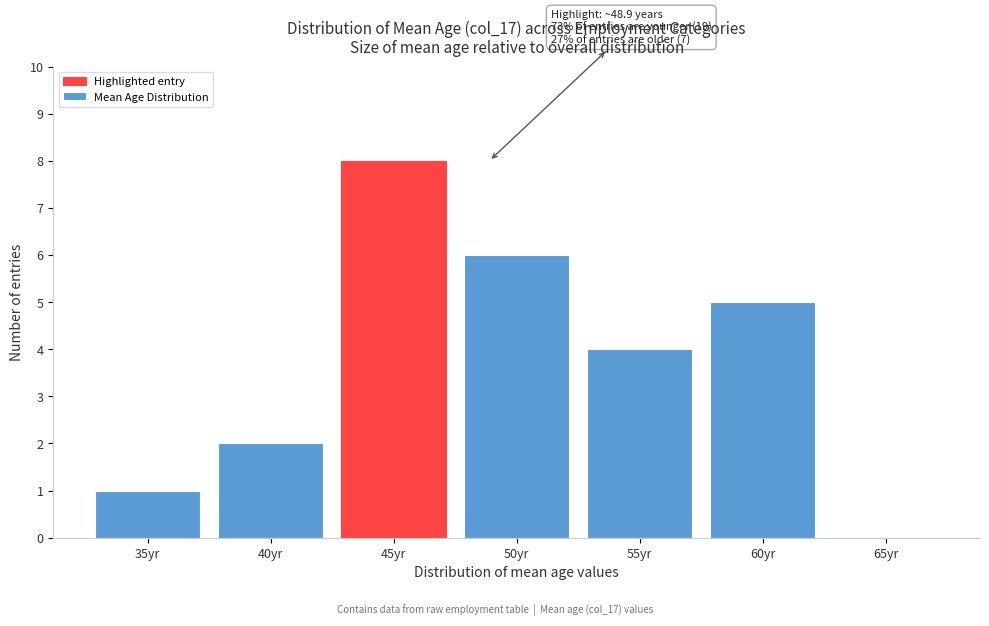

Reading right to left, what are all the values shown in this chart?

65yr=0	60yr=5	55yr=4	50yr=6	45yr=8	40yr=2	35yr=1